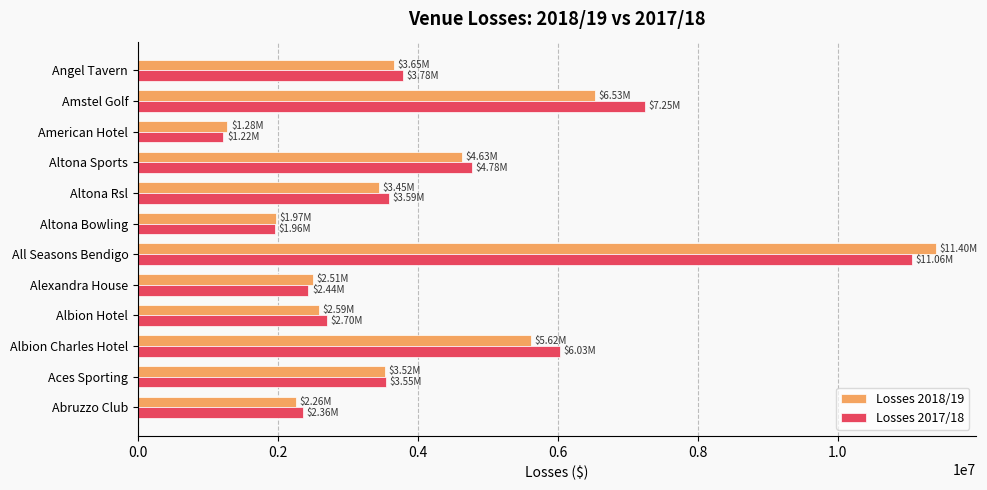

What is the difference between the maximum and second lowest values in the Losses 2017/18 series?

9104479.3